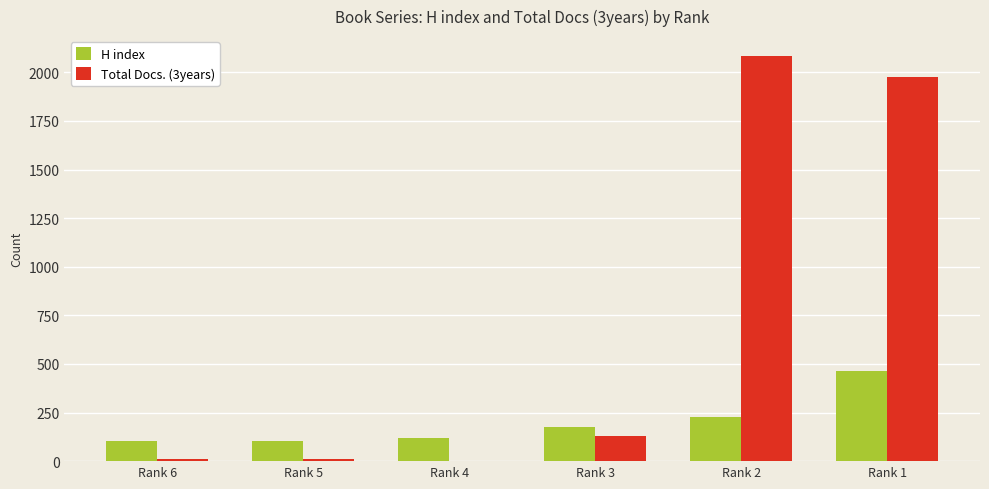

How many data points does each series have?

6